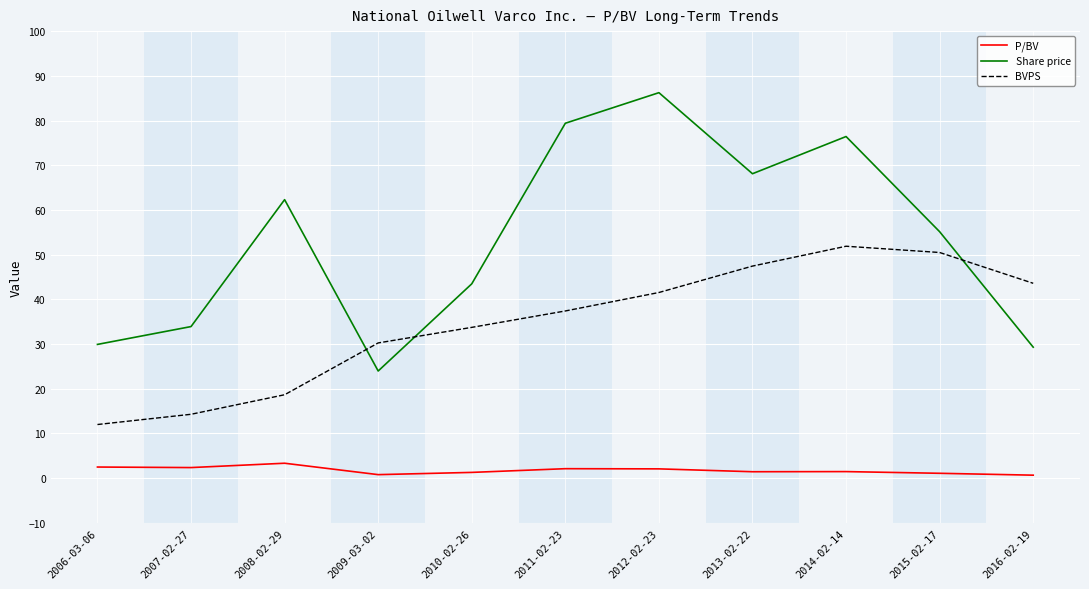

Read the P/BV value at 2016-02-19.

0.7